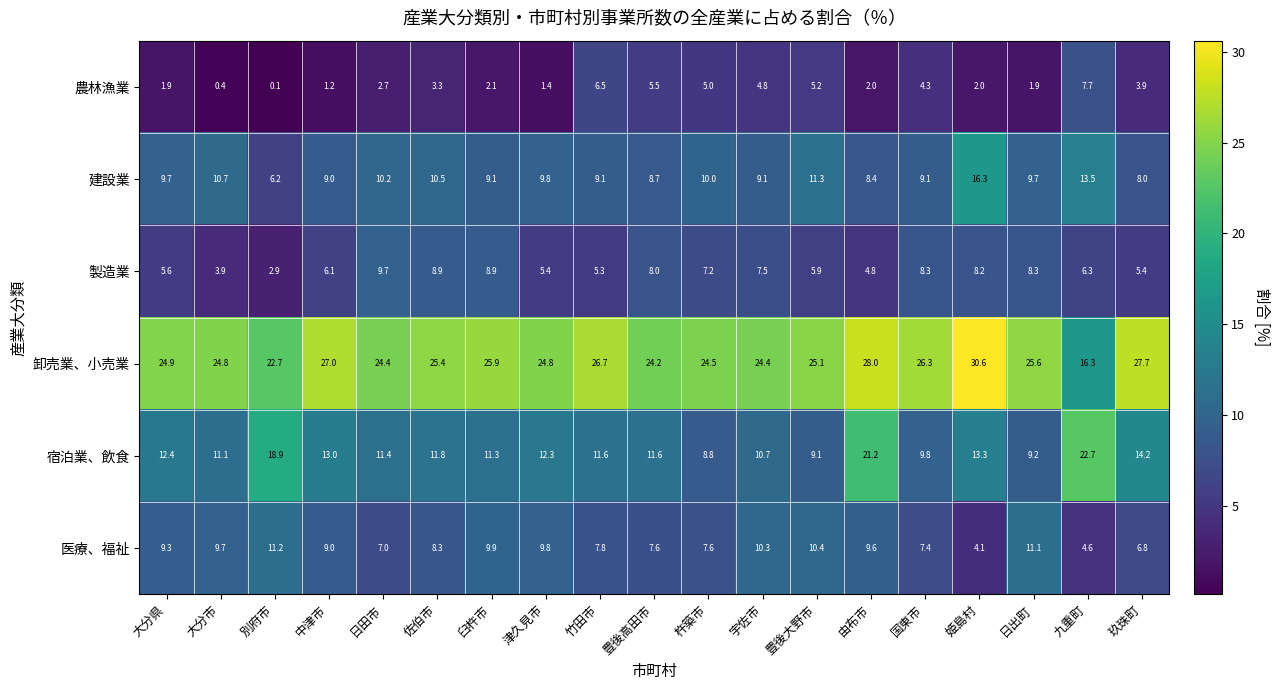

The value of 医療、福祉 at 玖珠町 is 6.8. True or false?

True